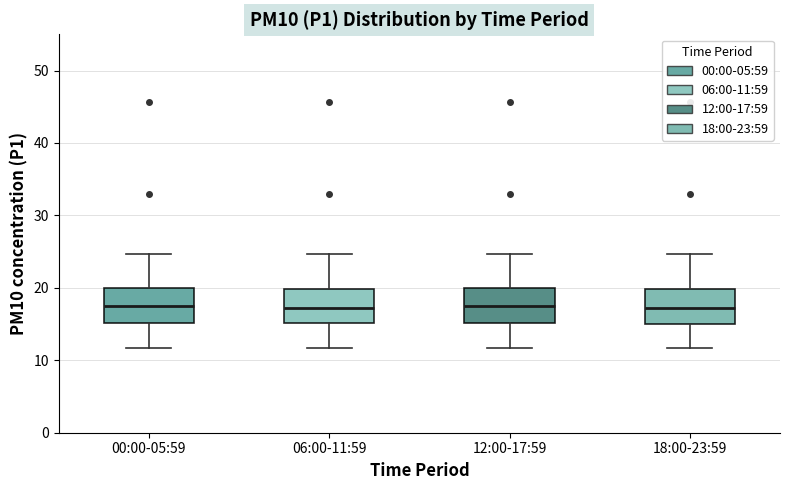

Where does the lower whisker of the box for 12:00-17:59 end on the y-axis? The values are not printed on the chart, so give them approximately, as read against the axis.

12